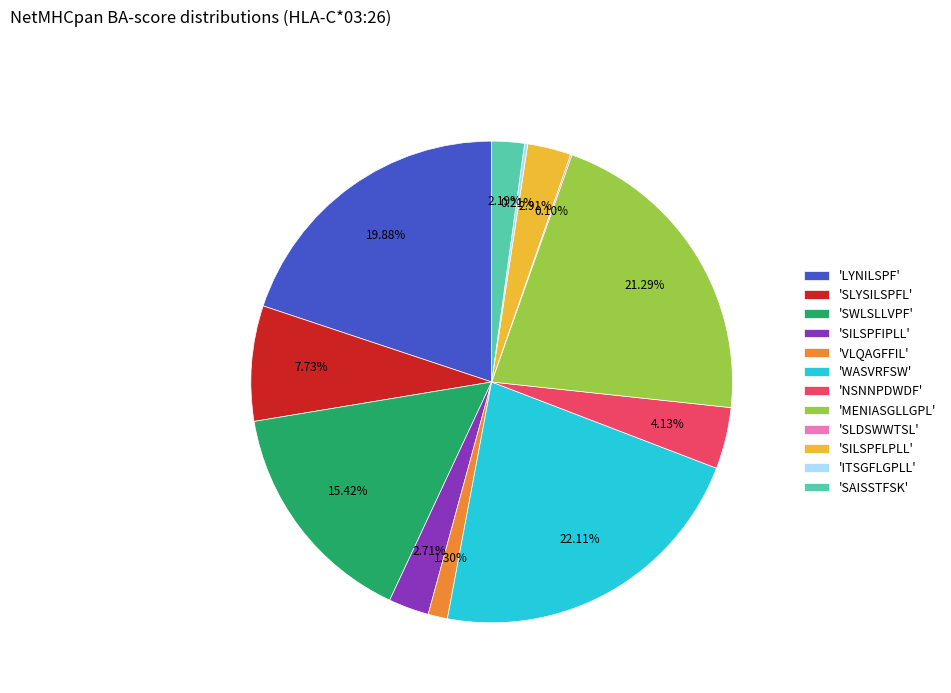

Does 'WASVRFSW' represent more than half of the total?

No